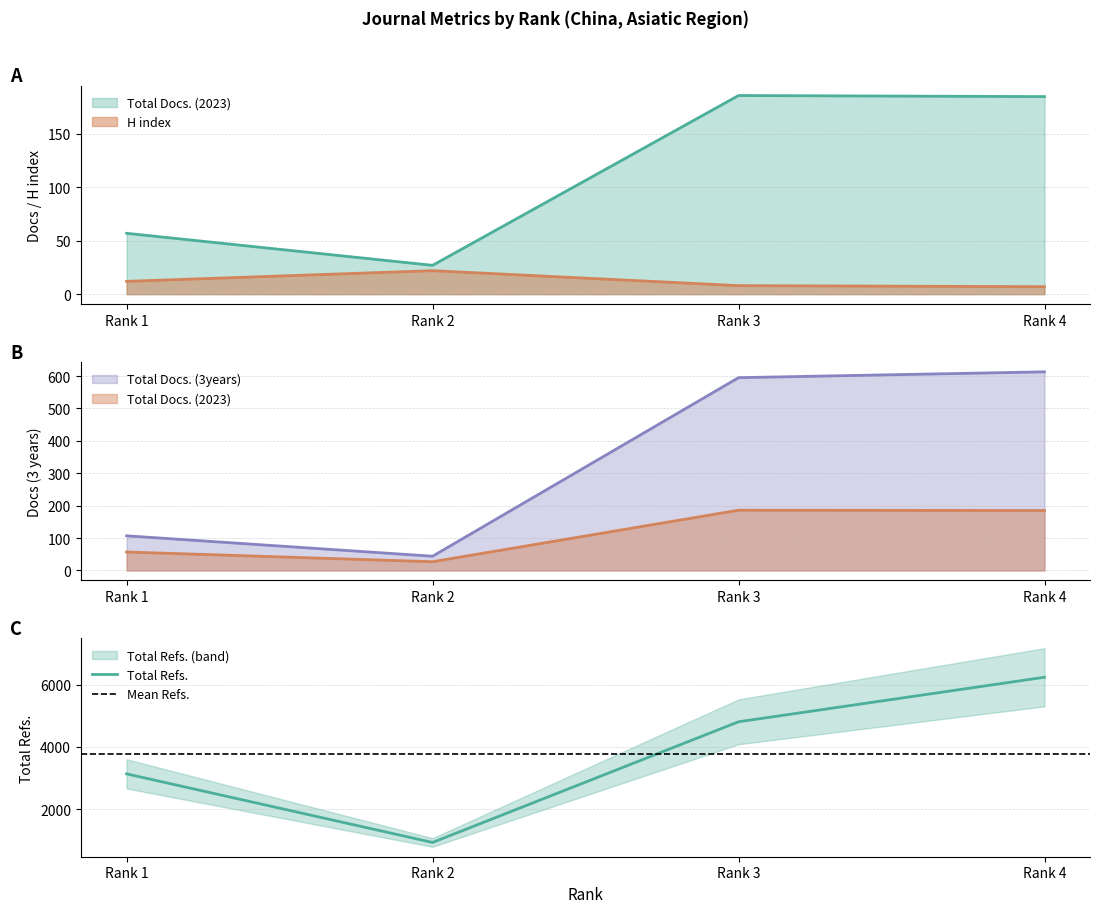

The value of Total Refs. at Rank 1 is 3132. True or false?

True